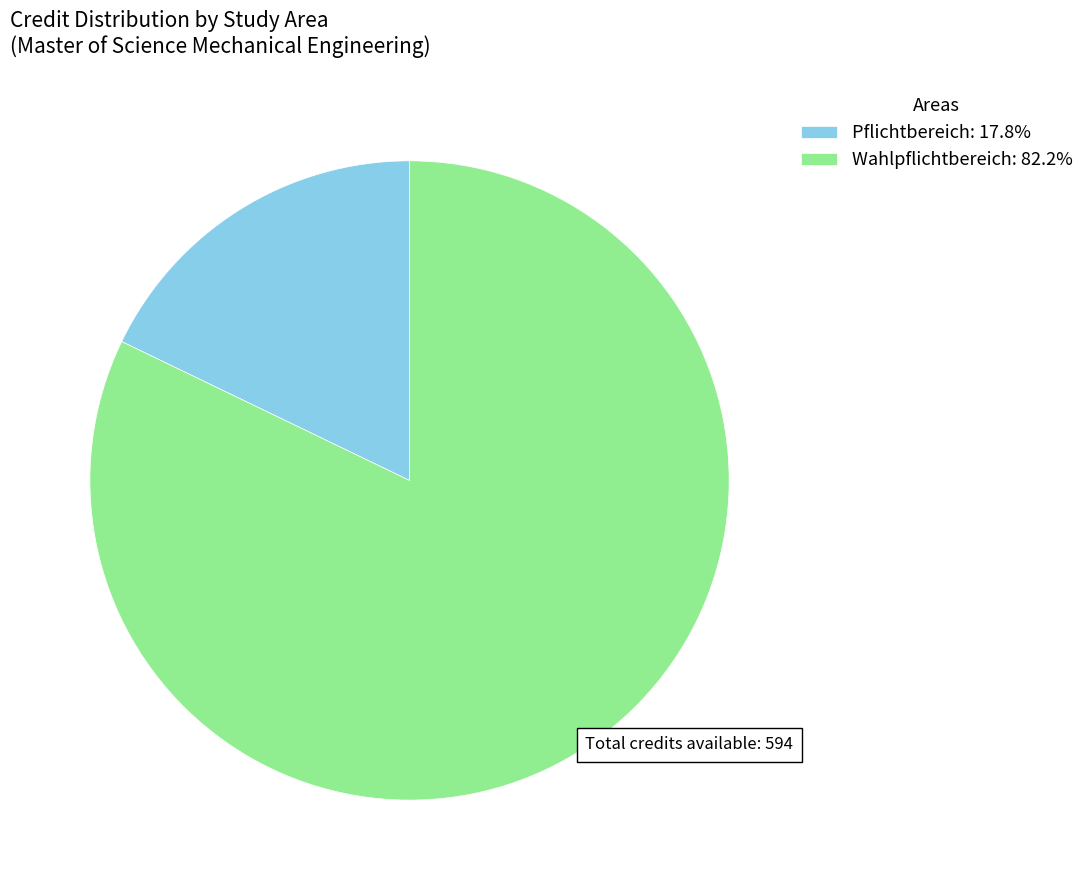

Does any single category account for the majority?

Yes